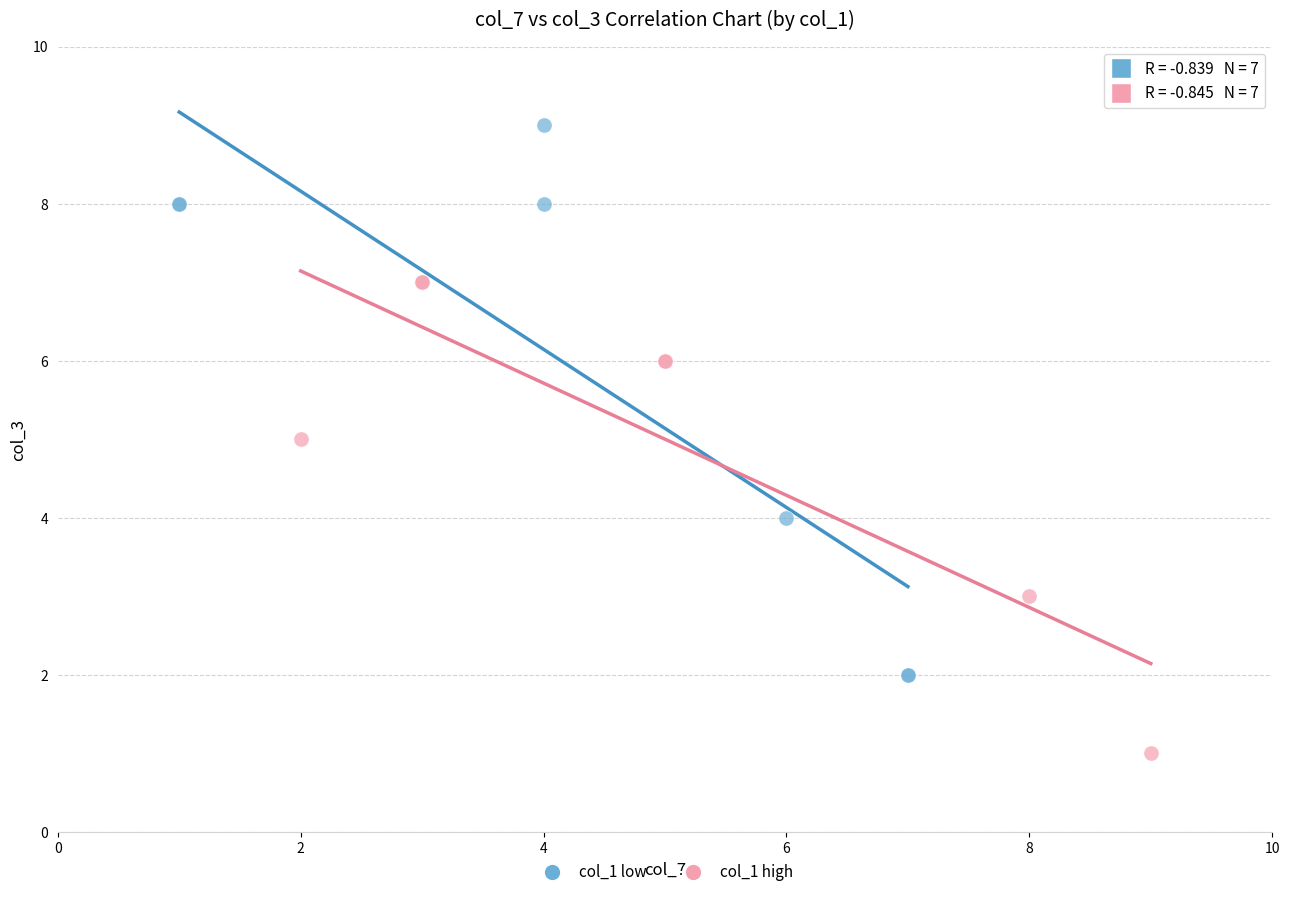

What are all the series names shown in the legend?

col_1 low, col_1 high